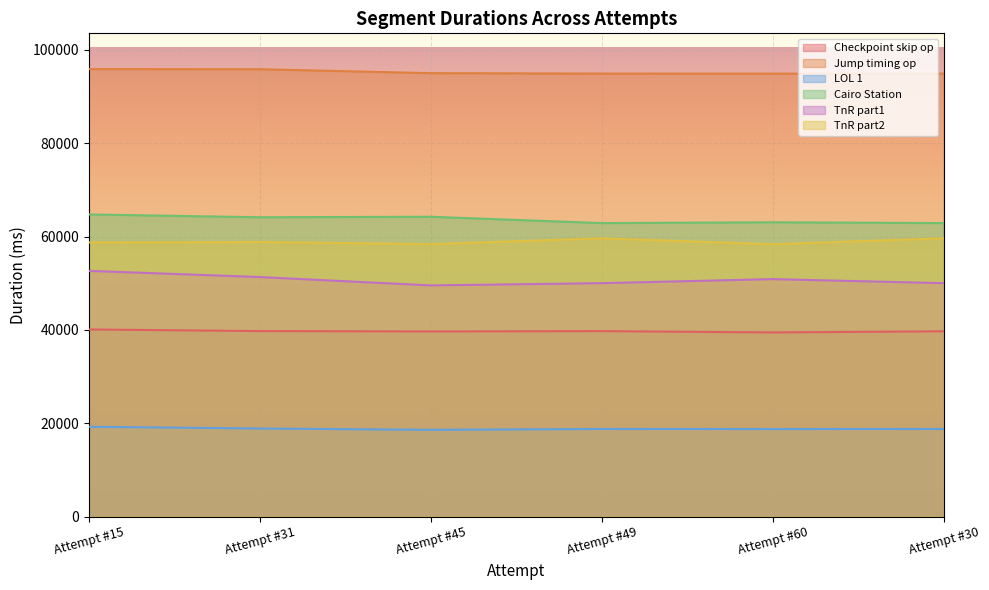

Read the LOL 1 value at Attempt #30.

18770